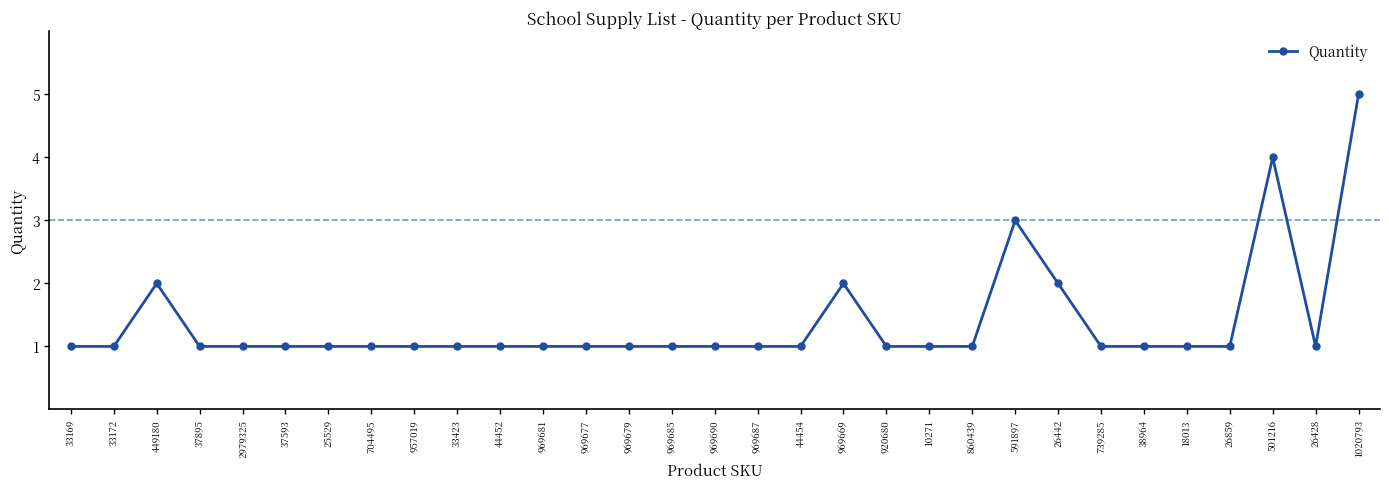

Where is the first local maximum?

449180